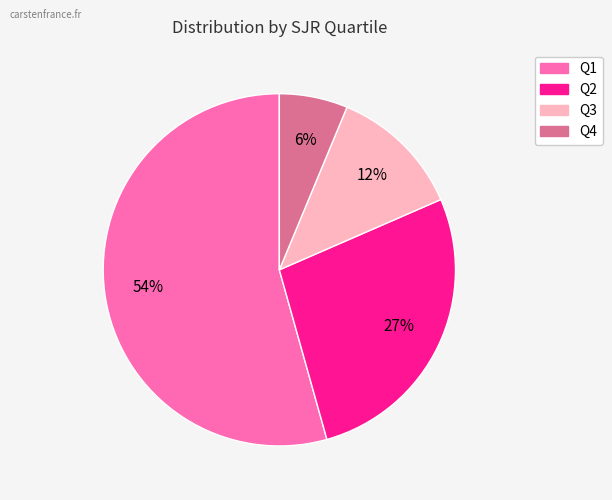

How many segments does this pie chart have?

4